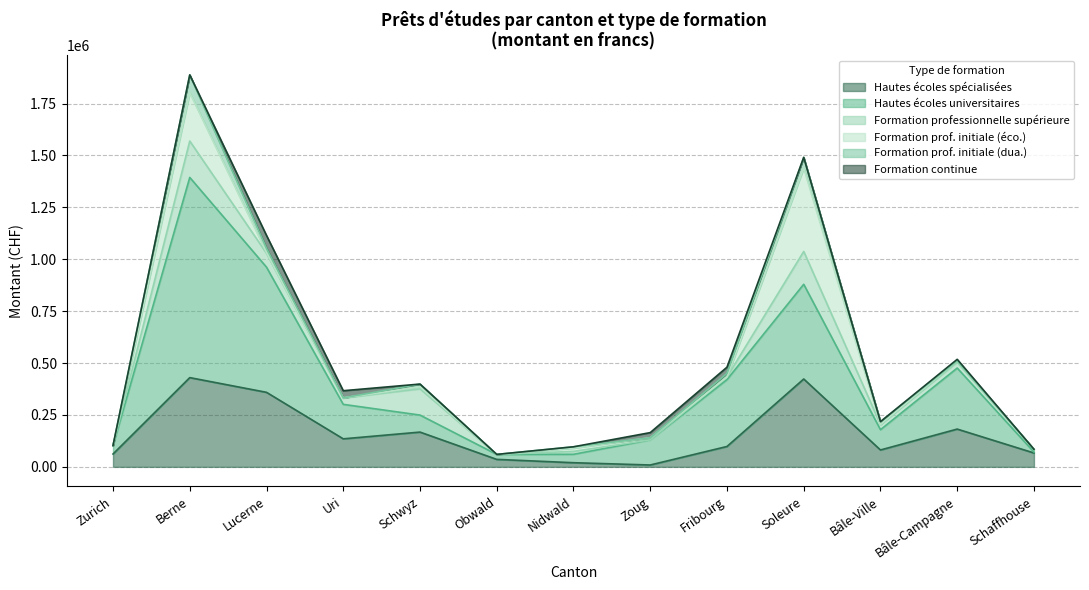

Is the value of Hautes écoles universitaires at Berne greater than the value of Formation prof. initiale (dua.) at Uri?

Yes